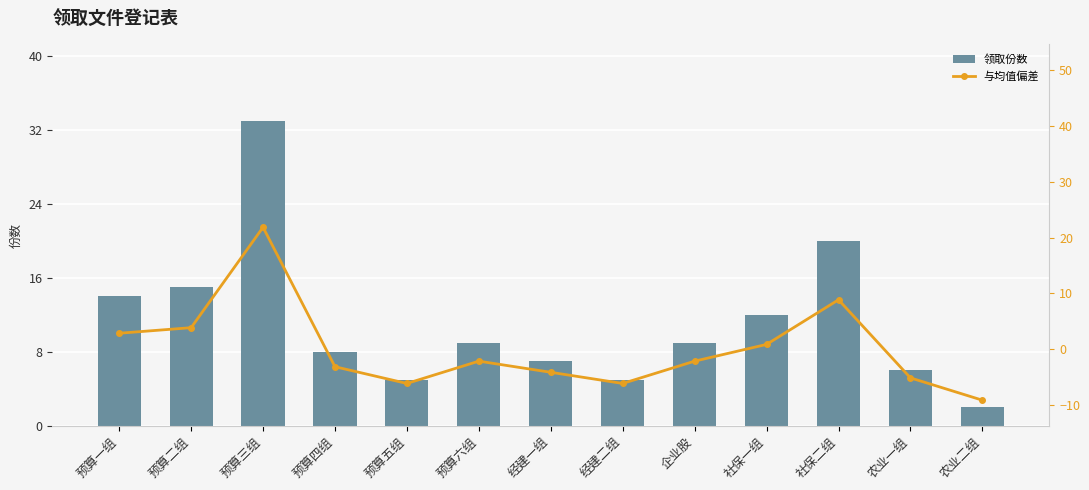

What is the difference between the second highest and second lowest values in the 领取份数 series?

15